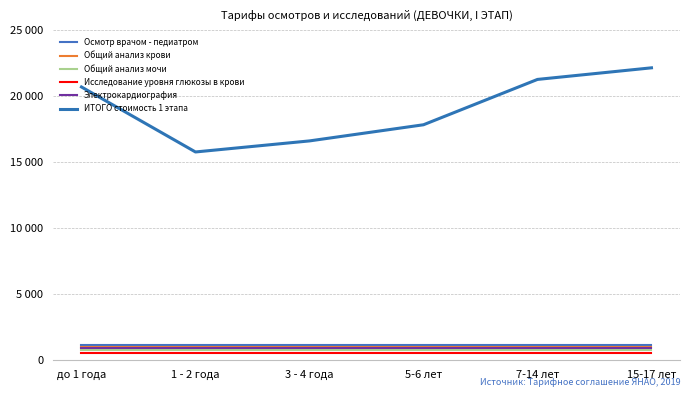

True or false: Электрокардиография and ИТОГО стоимость 1 этапа cross at least once.

False